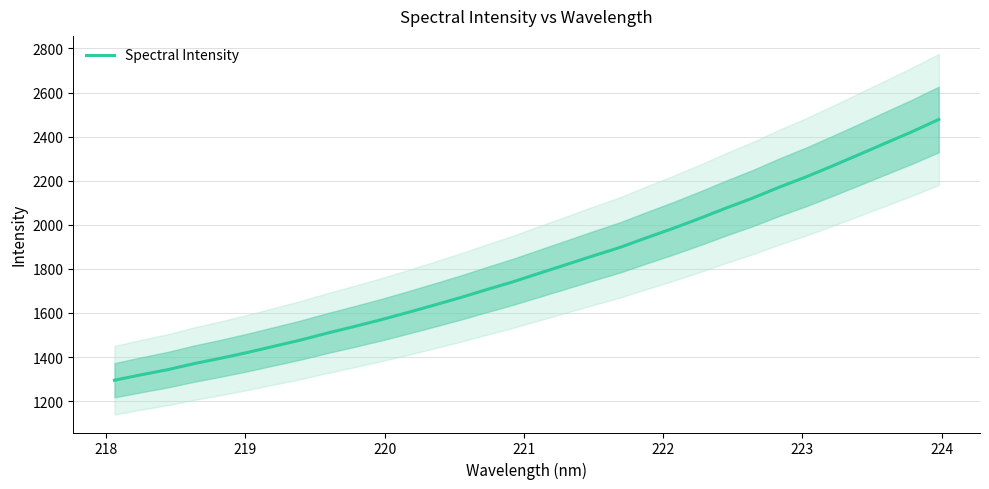

What is the value of the 15th point from the left?

1706.3